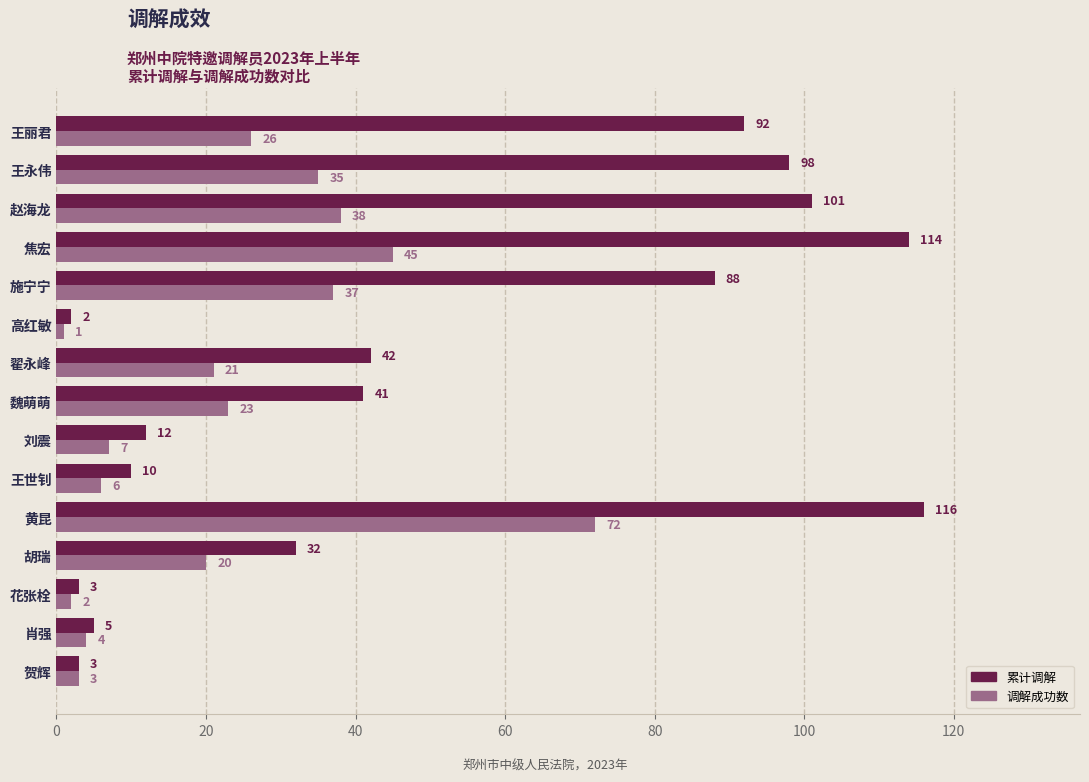

Which category has the lowest value in the 累计调解 series?

高红敏